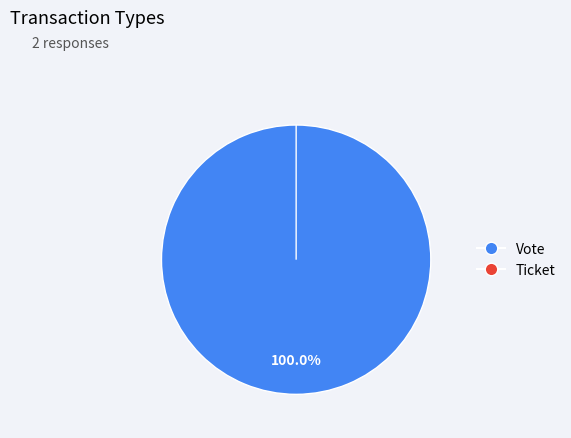

Rank the categories by value from highest to lowest.

Vote, Ticket